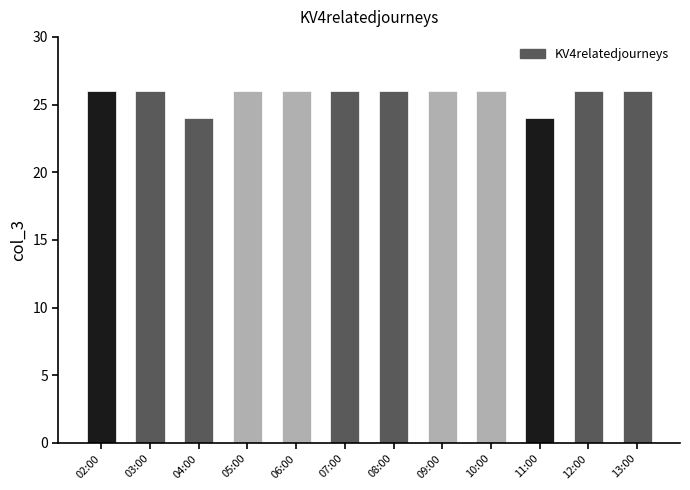

What is the label of the 10th bar from the right?

04:00